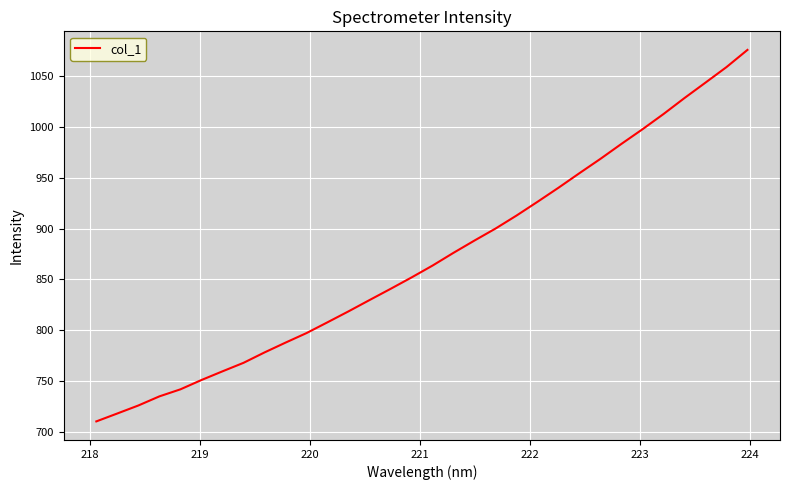

What is the minimum value shown in the chart?

710.5